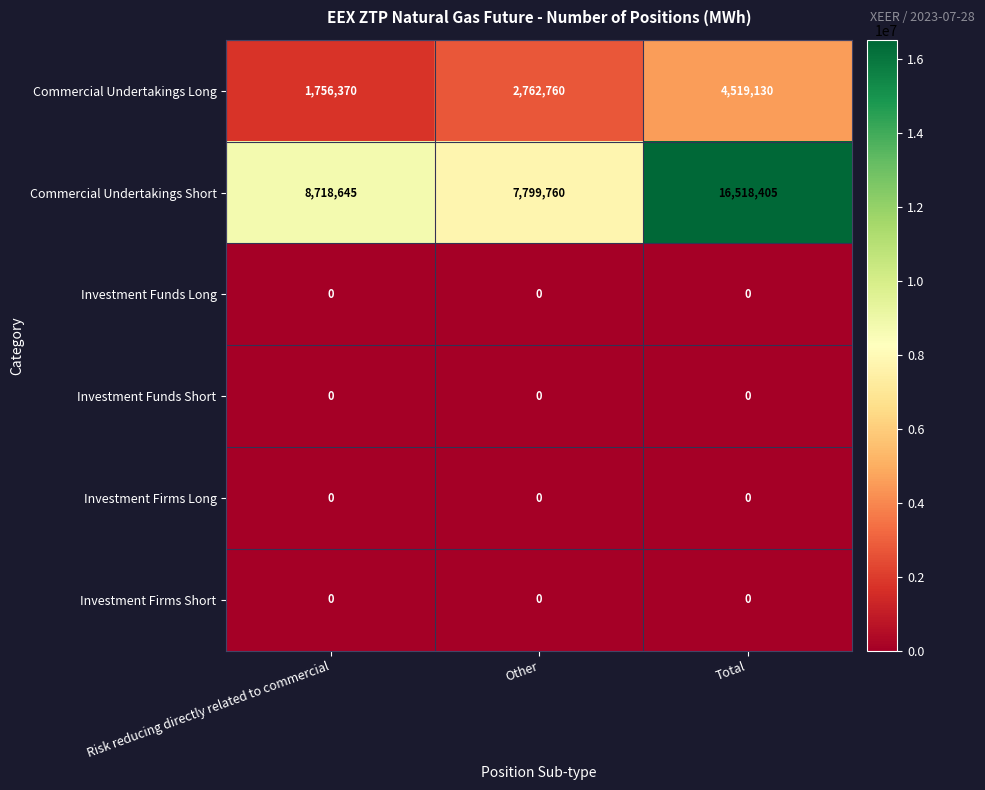

Rank the categories by Commercial Undertakings Short value from highest to lowest.

Total, Risk reducing directly related to commercial, Other